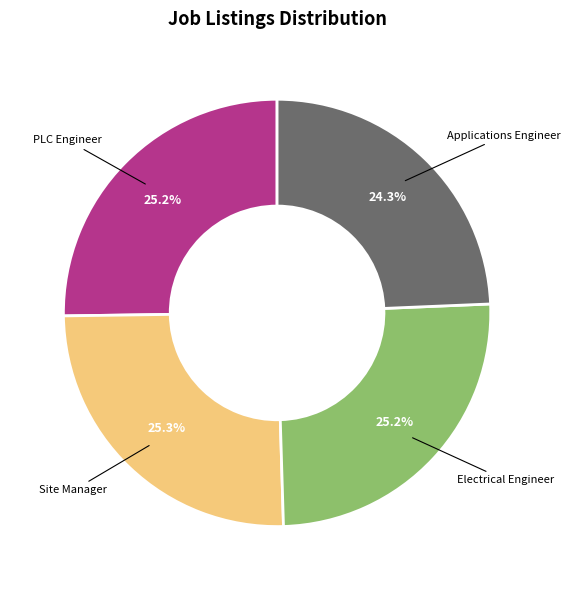

How many segments does this pie chart have?

4